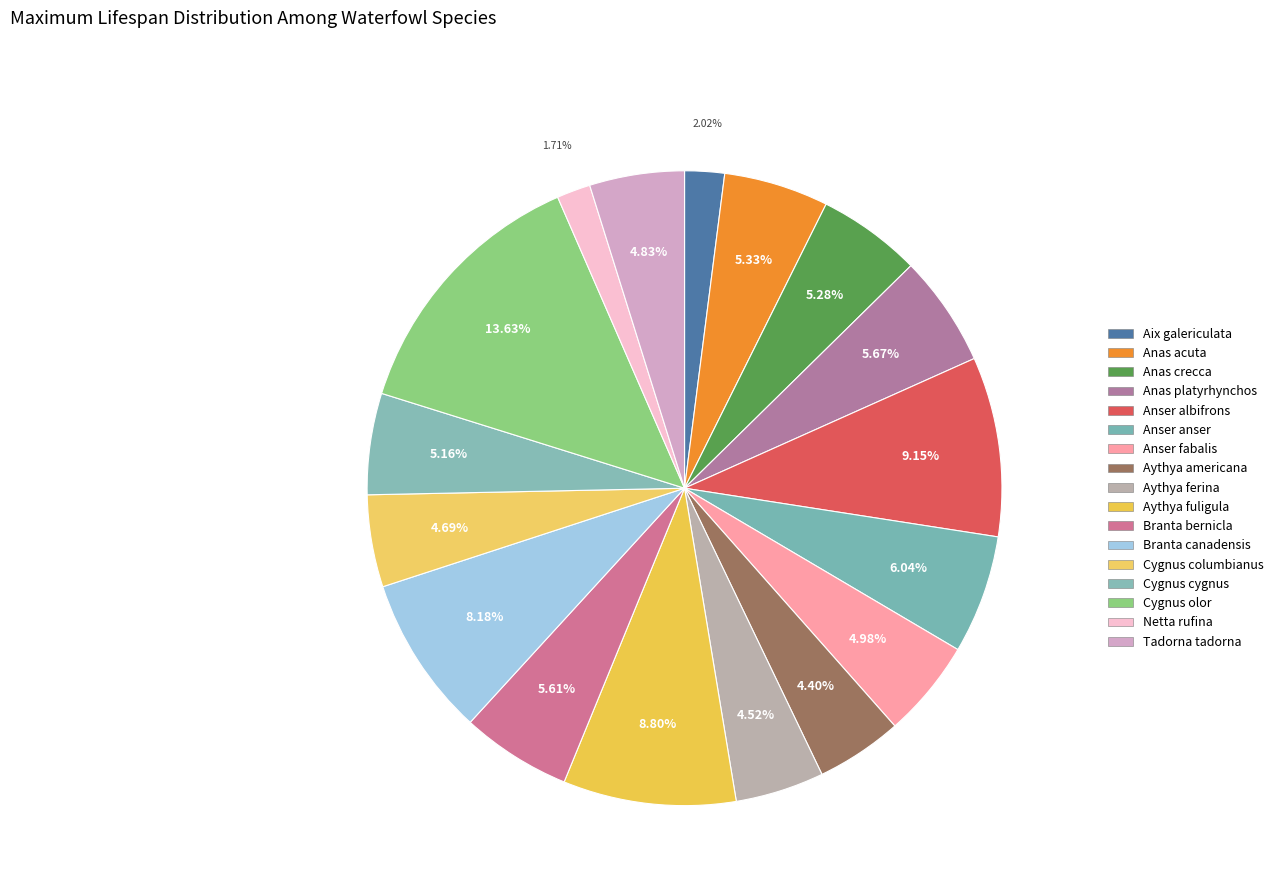

Approximately how many times larger is the value at Aix galericulata compared to Anser fabalis?

0.4